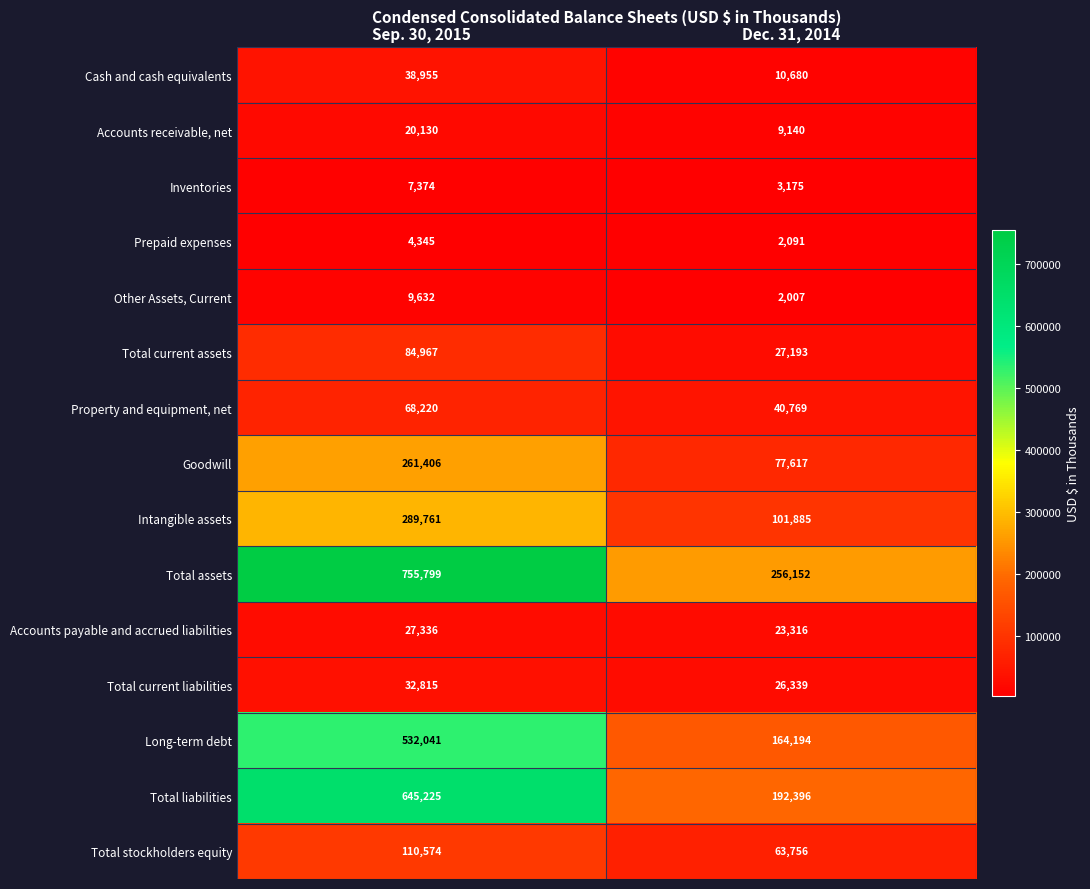

What is the sum of the Goodwill values at Dec. 31, 2014 and Sep. 30, 2015?

339023